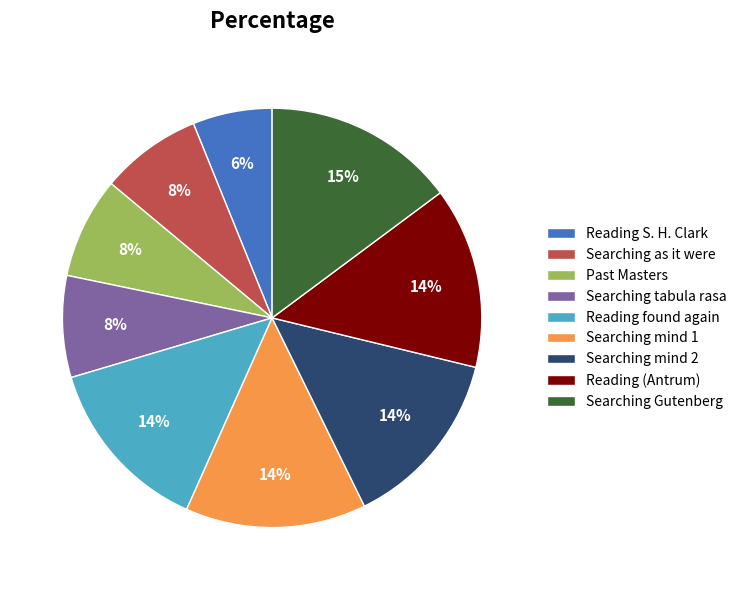

Is the sum of Searching mind 2 and Reading found again greater than half?

No